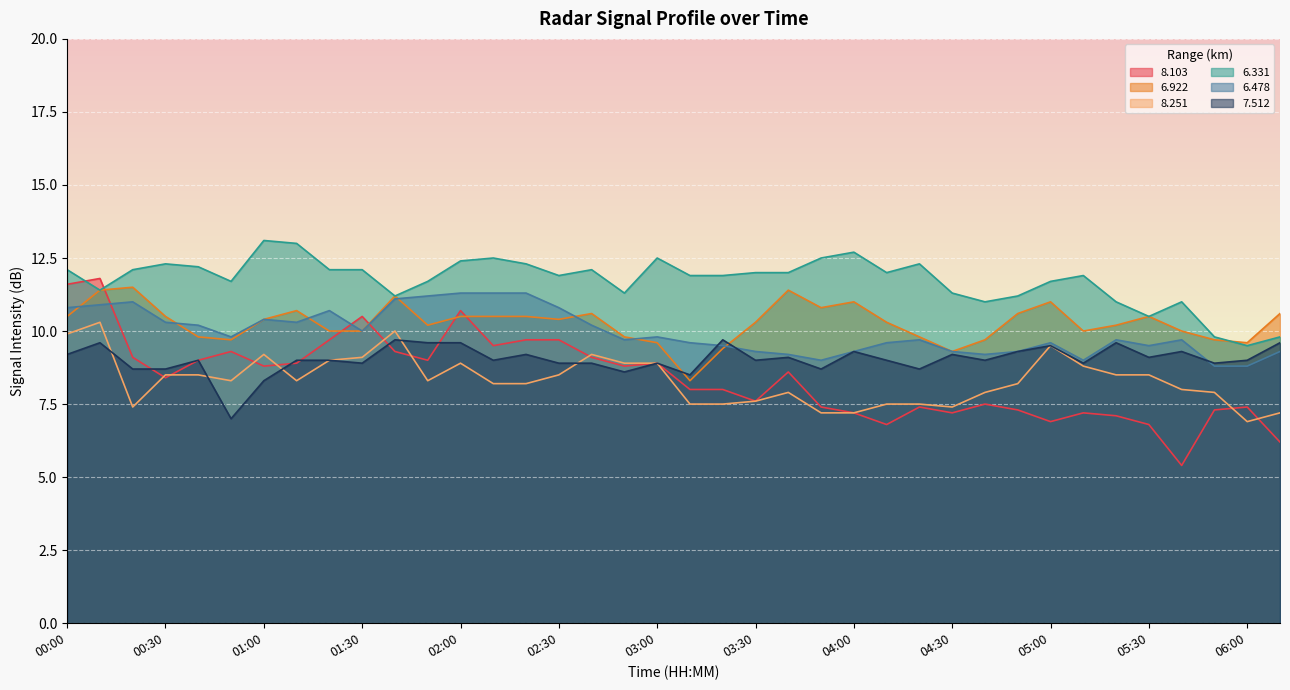

True or false:   6.922 and   8.251 cross at least once.

False